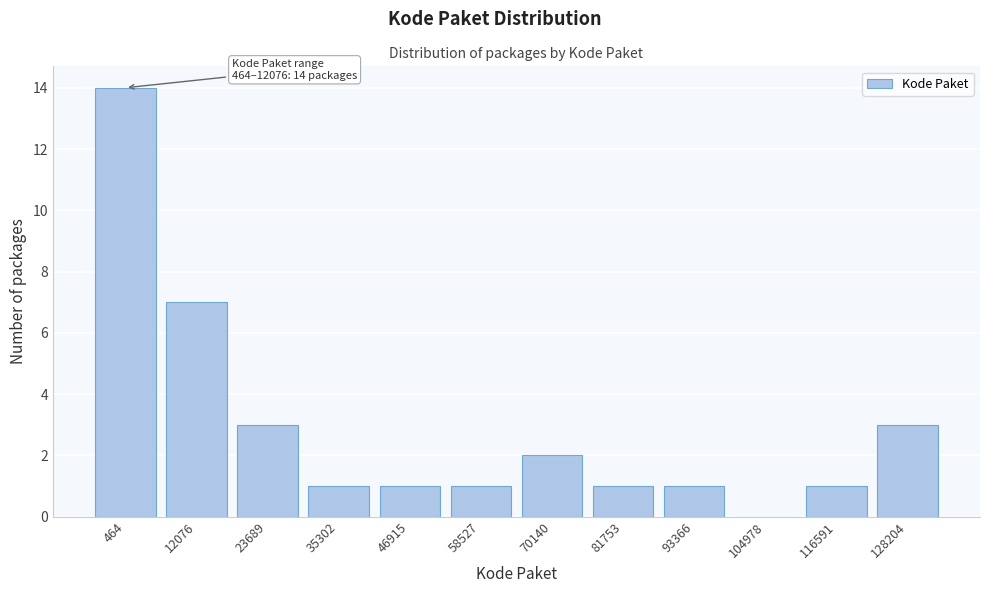

Reading right to left, list all the values displayed in this chart.

128204=3	116591=1	104978=0	93366=1	81753=1	70140=2	58527=1	46915=1	35302=1	23689=3	12076=7	464=14